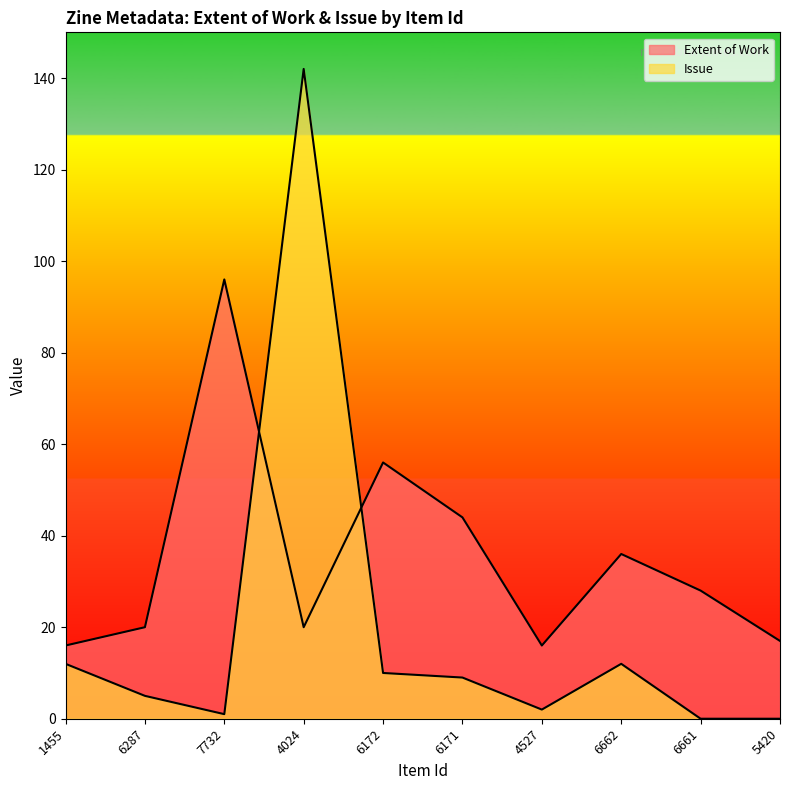

Which series has the largest total across all categories?

Extent of Work